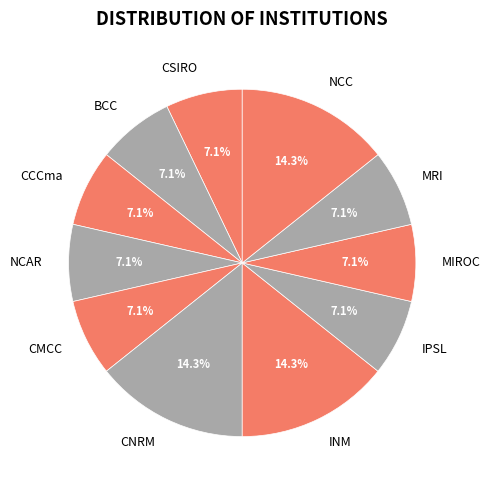

Does any single category account for the majority?

No